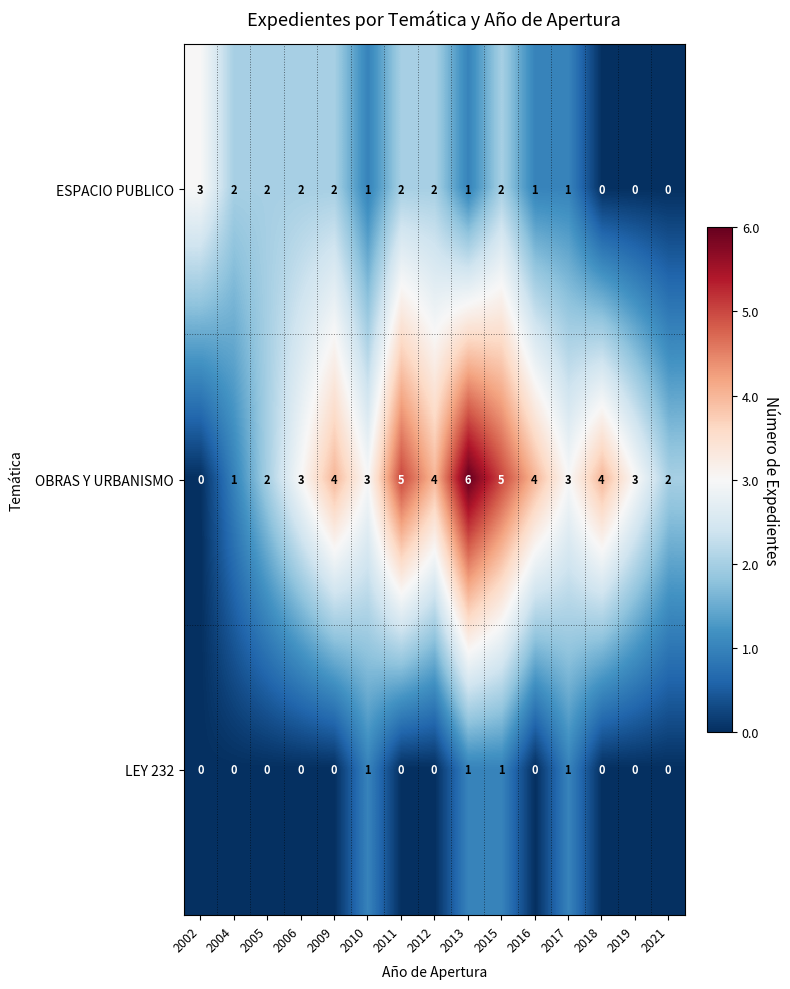

What is the sum of the OBRAS Y URBANISMO values at 2005 and 2011?

7